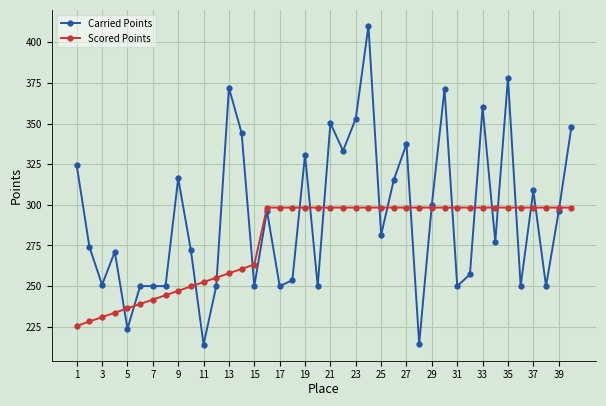

What is the value of the Carried Points point at the 3rd from the left?

250.8